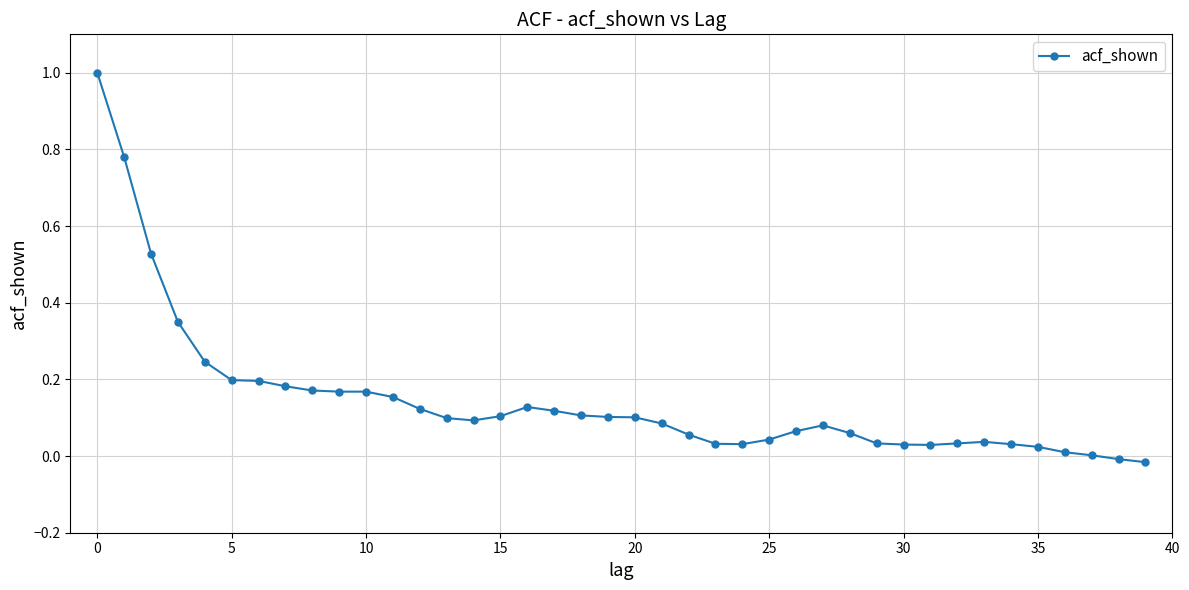

What is the difference between the maximum and minimum values?

1.0